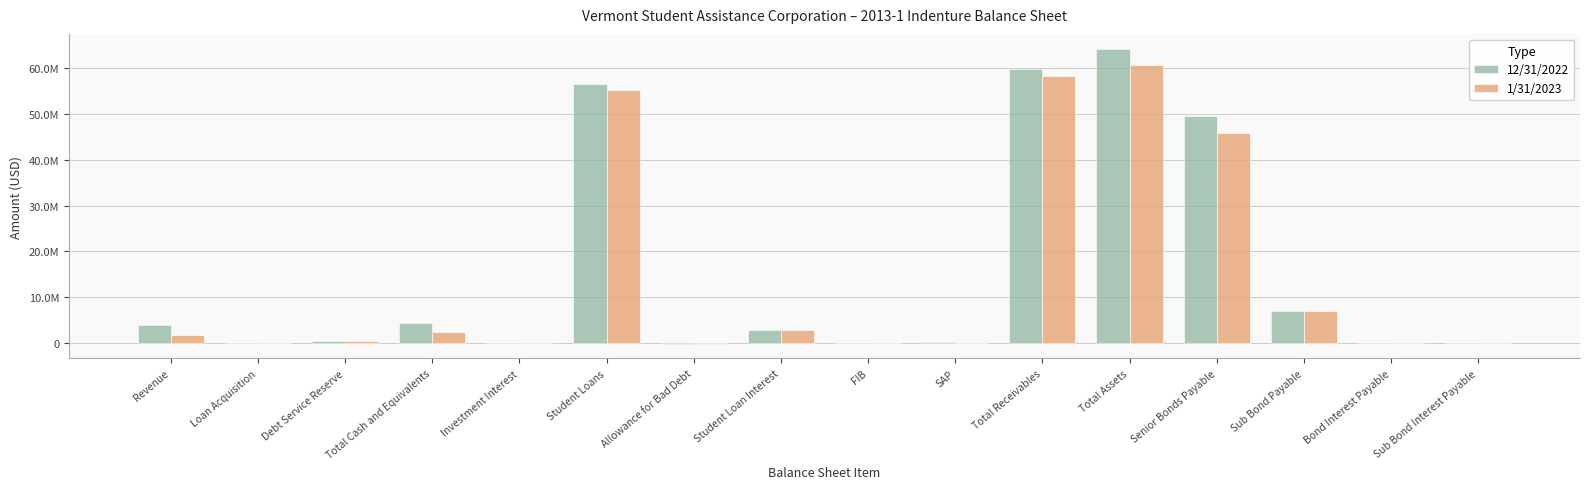

Are the bars grouped side by side (vs. stacked)?

Yes